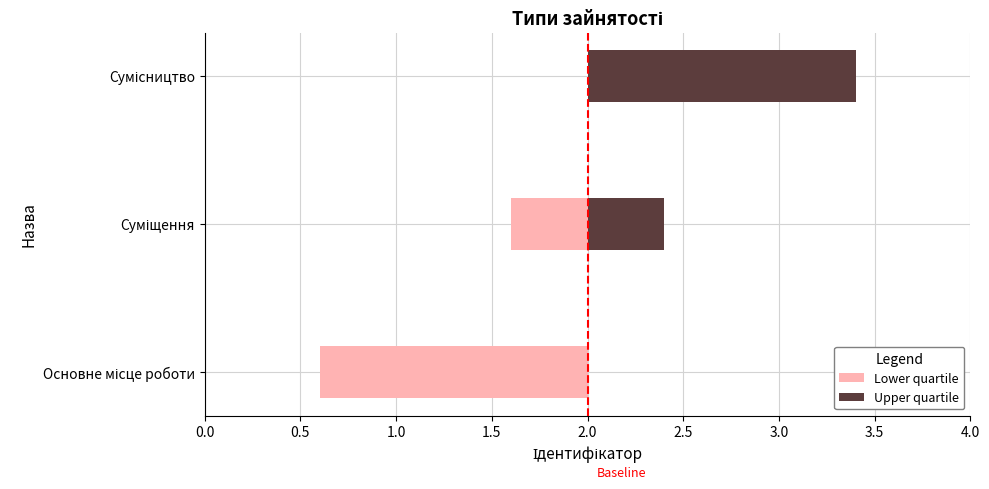

Which label corresponds to the smallest value in the chart?

Основне місце роботи